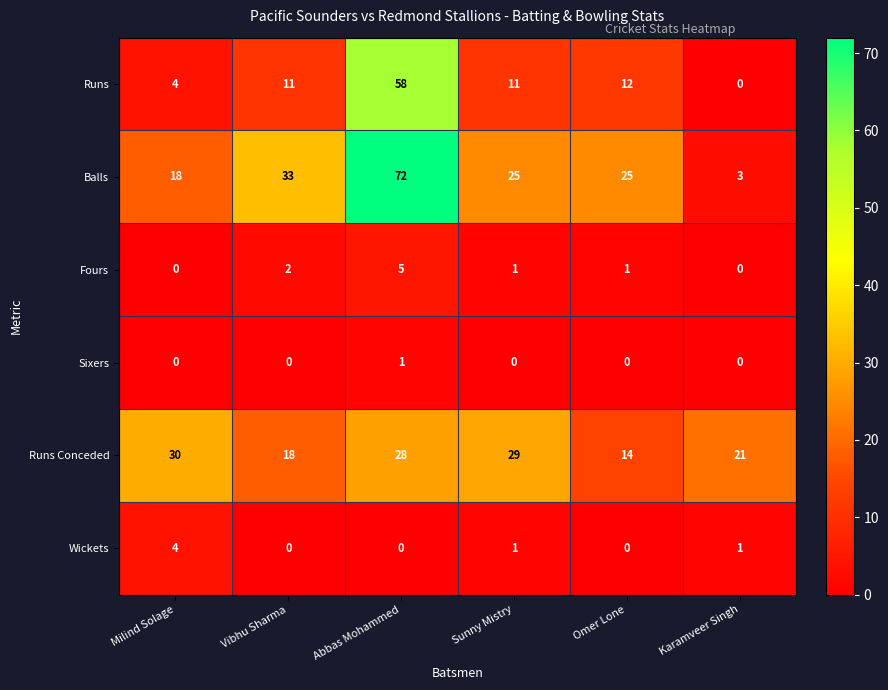

How many values in the Runs series are below 11?

2